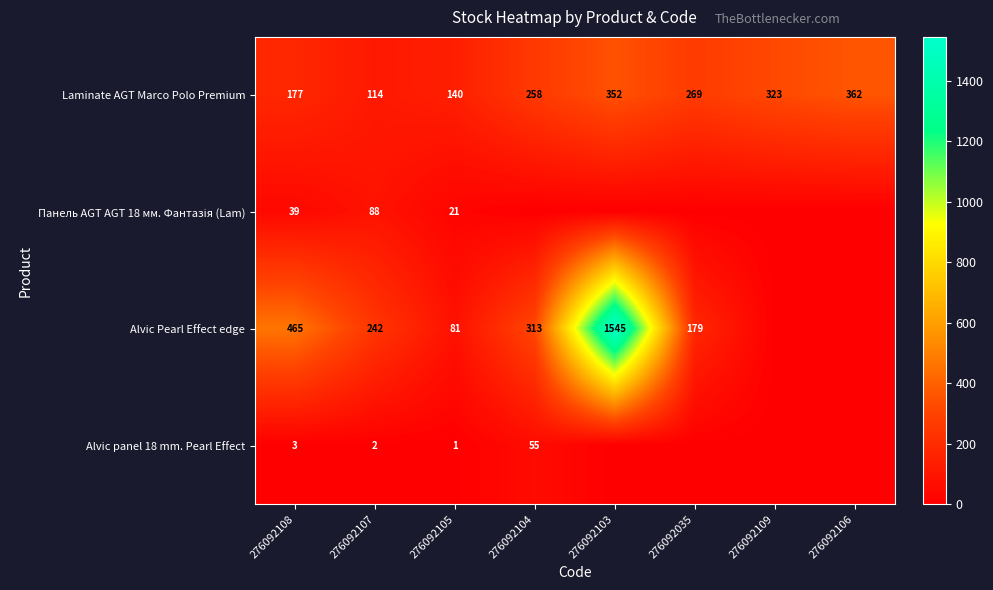

At which category is the sum across all series the highest?

276092103